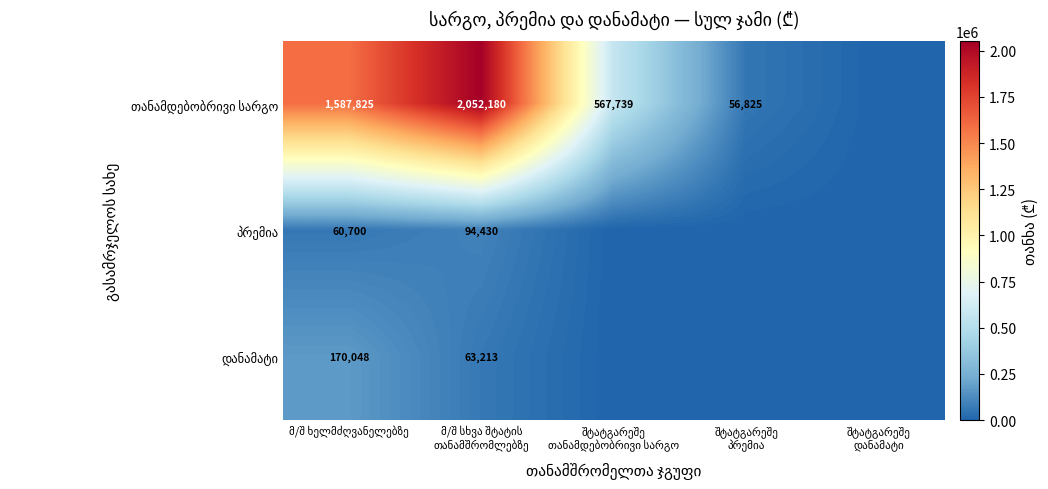

Which series has the largest total across all categories?

თანამდებობრივი სარგო